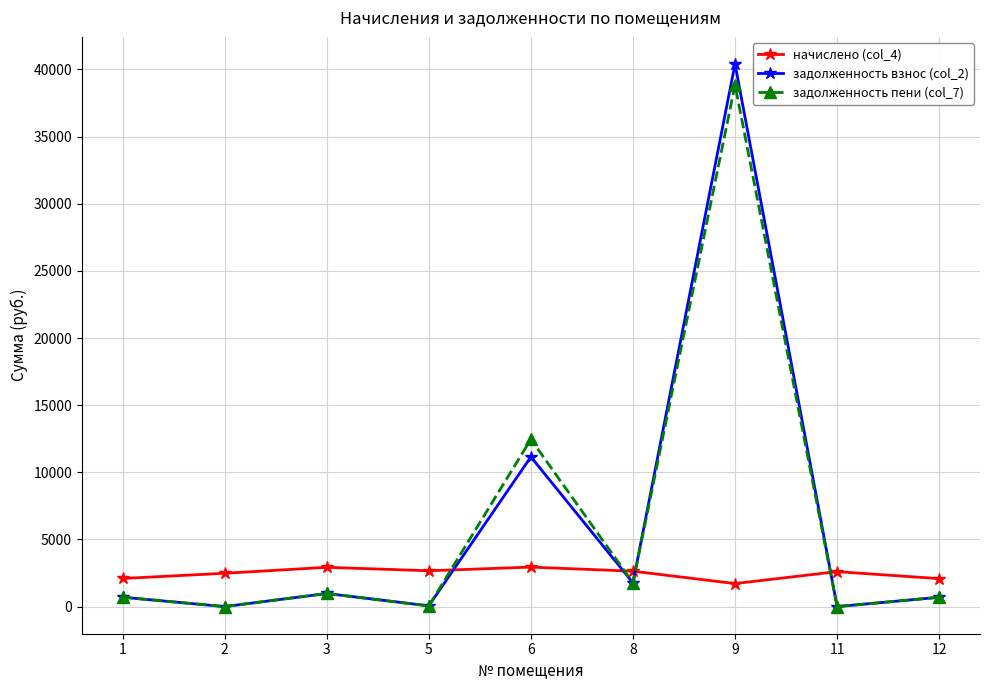

At which label does задолженность взнос (col_2) first exceed 697?

1